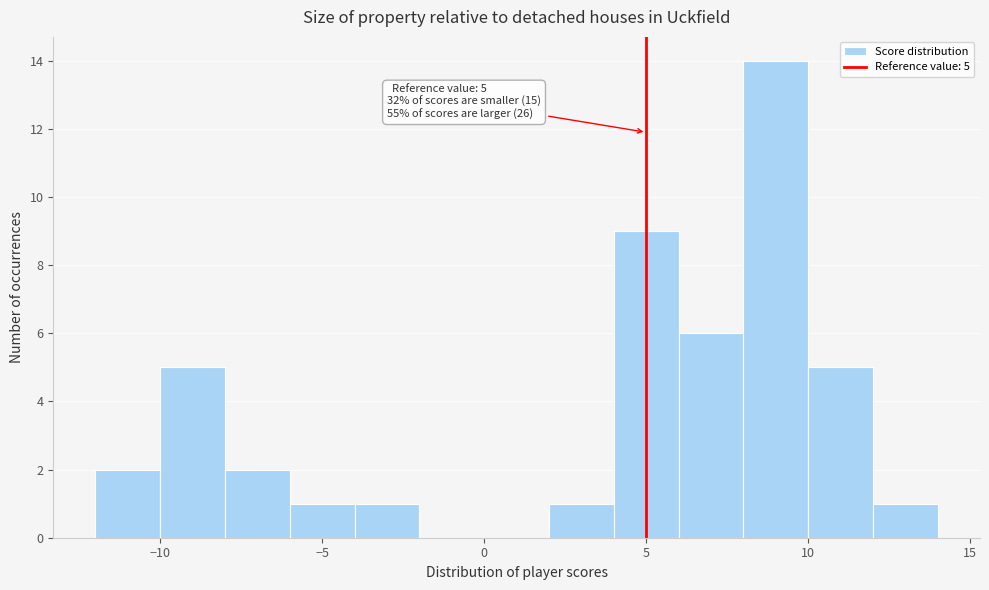

Over which range of the x-axis is the bar tallest?

8 to 10